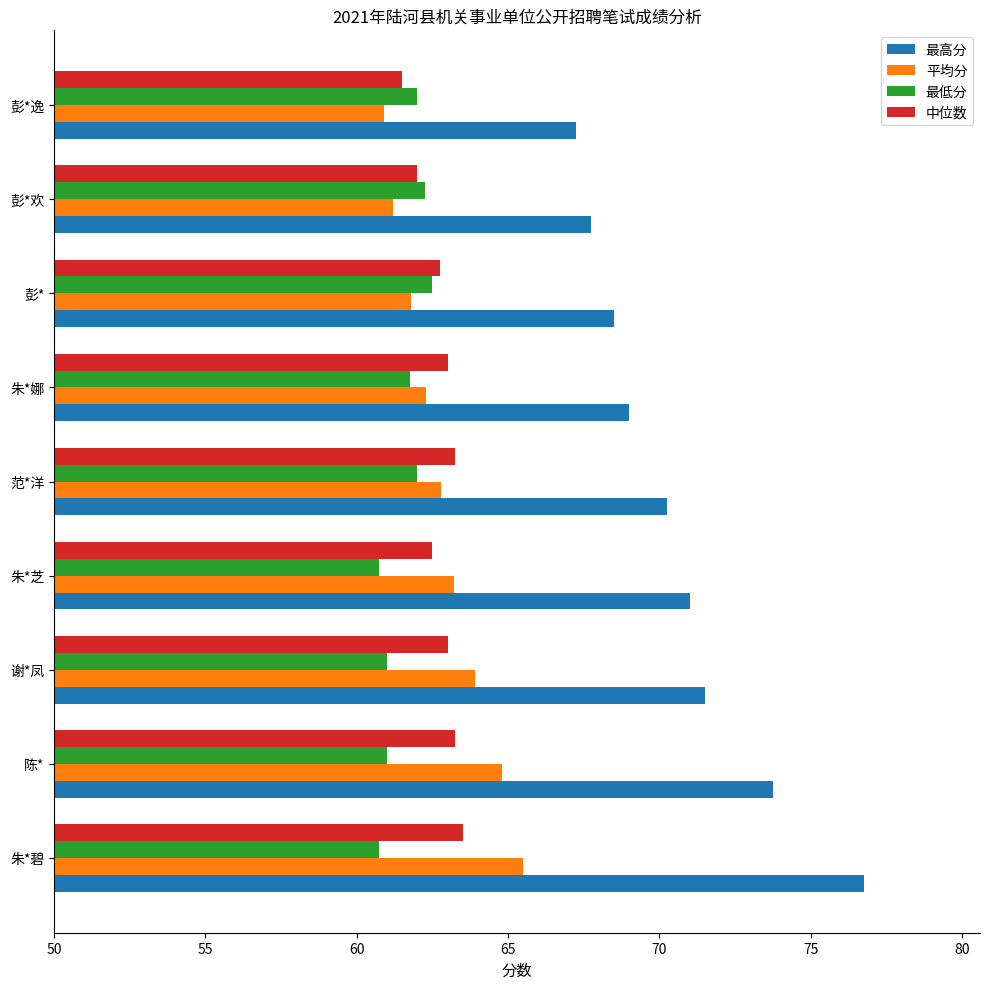

What is the average value of the 平均分 series?

62.9